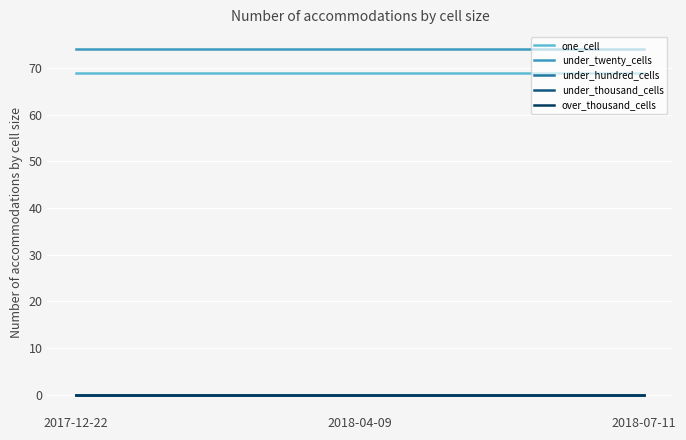

Does the chart display data point markers on the line(s)?

No